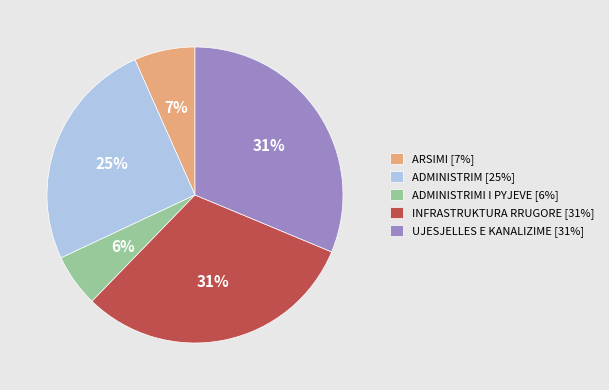

How many slices are in this pie chart?

5